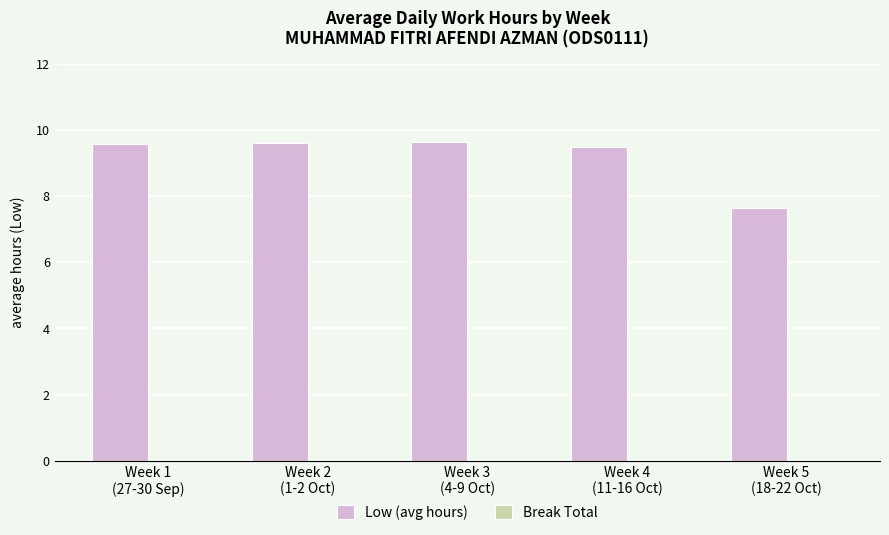

What is the value of the 2nd bar from the left?

9.6